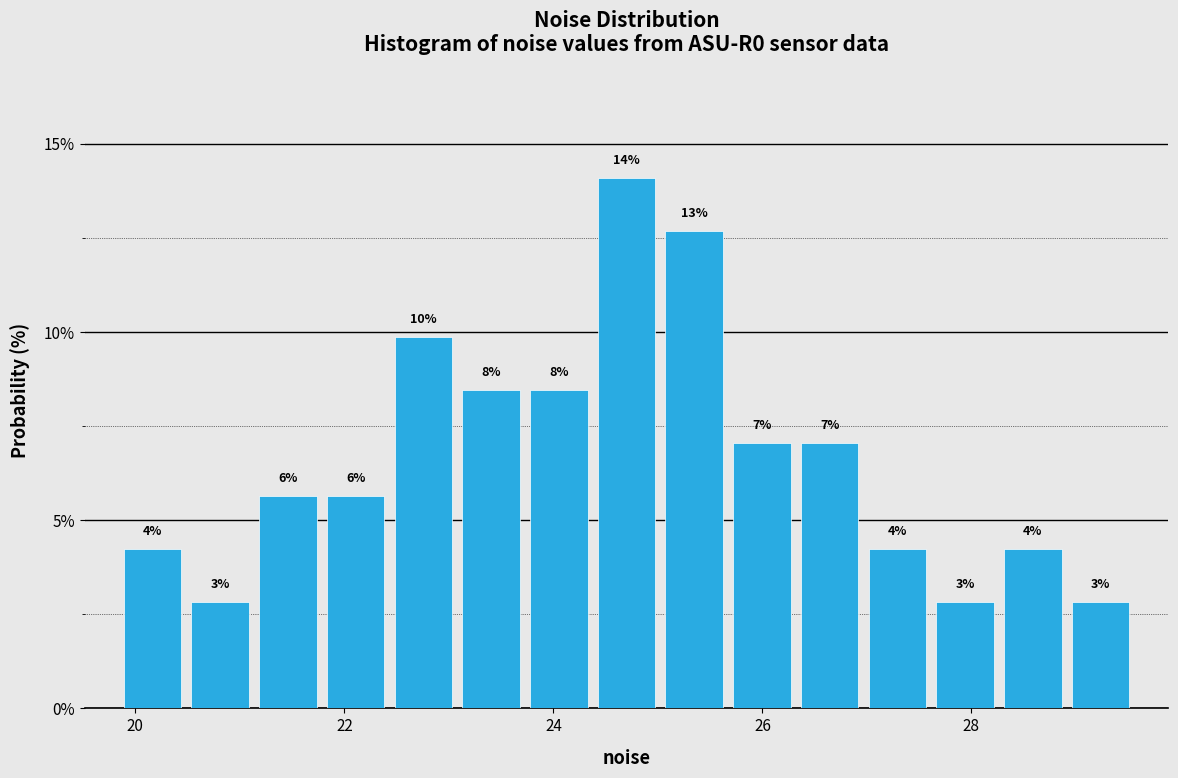

Around what value on the x-axis is the tallest bar? Give the approximate position of its centre, as read against the axis.

24.6